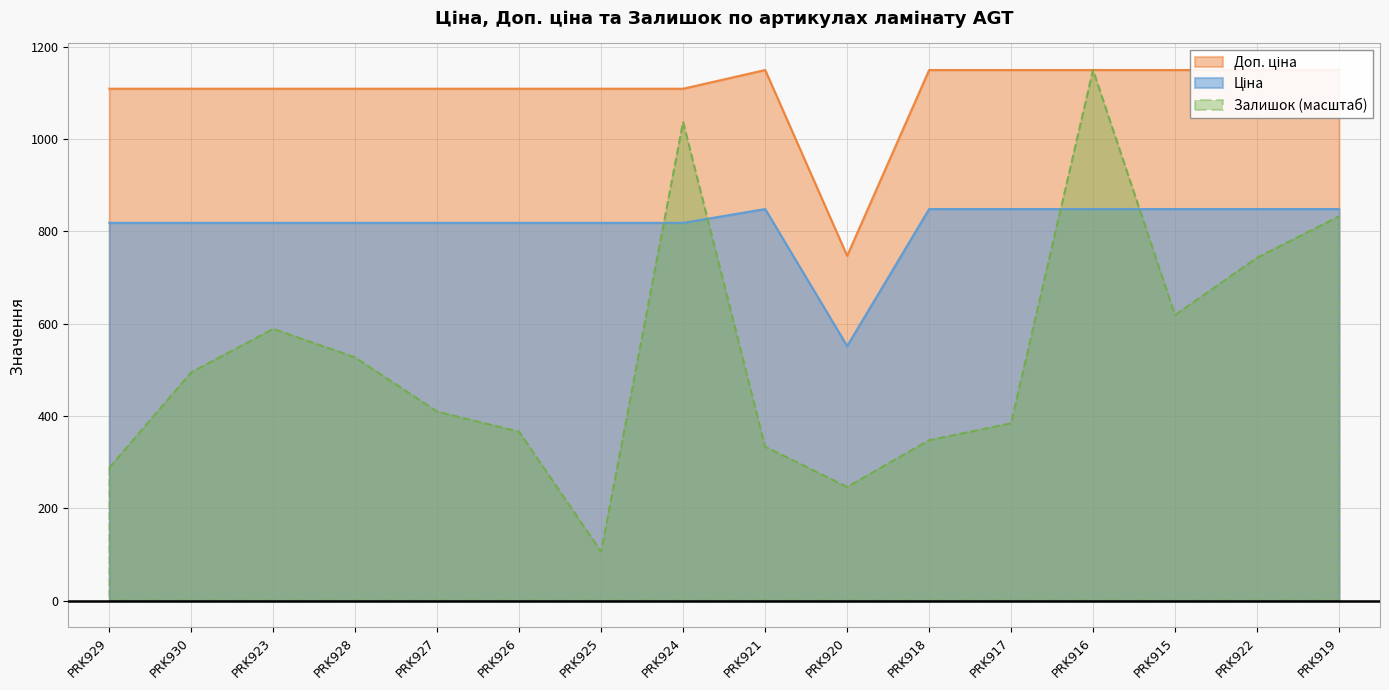

At which label does Залишок first exceed 494?

PRK930